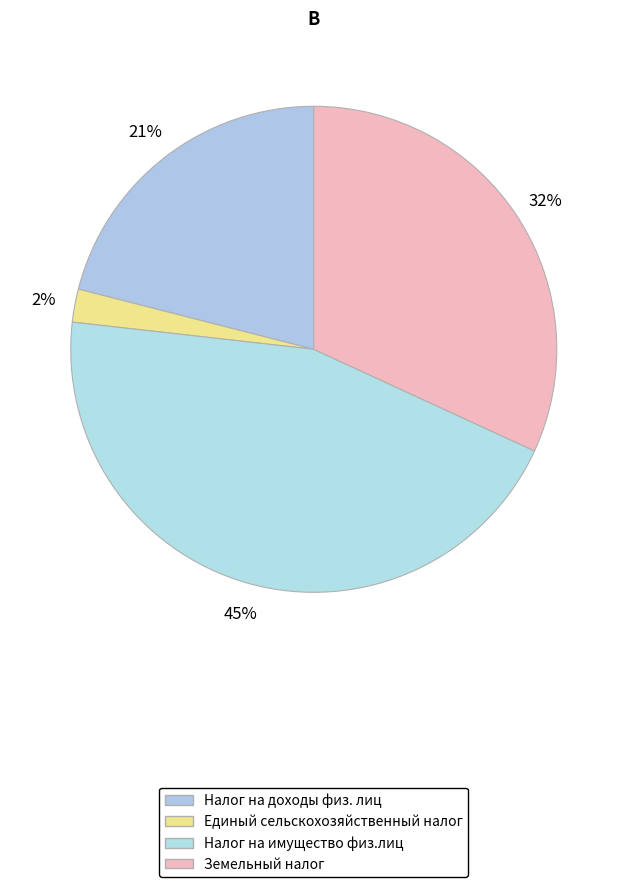

Approximately how many times larger is the value at Земельный налог compared to Налог на доходы физ. лиц?

1.5